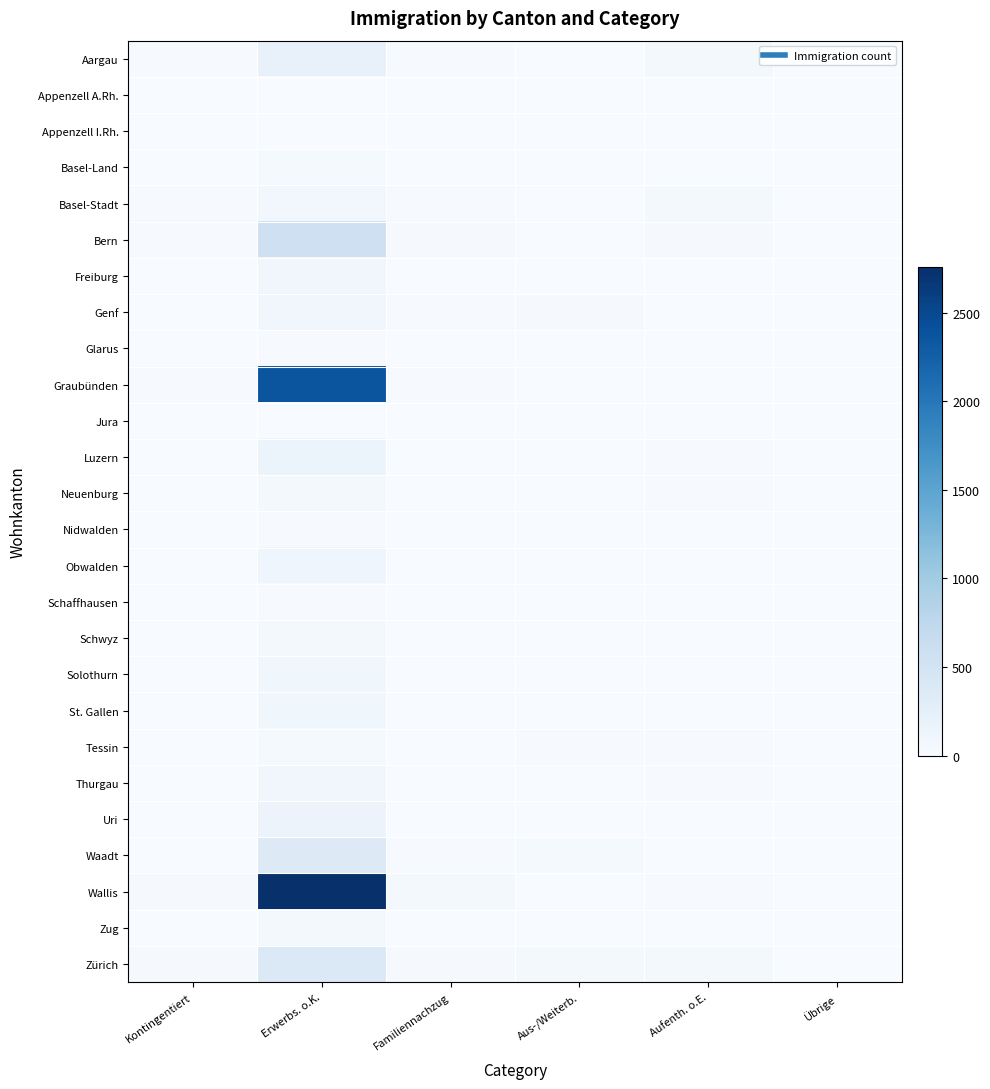

At how many categories does at least one series exceed 2210?

1